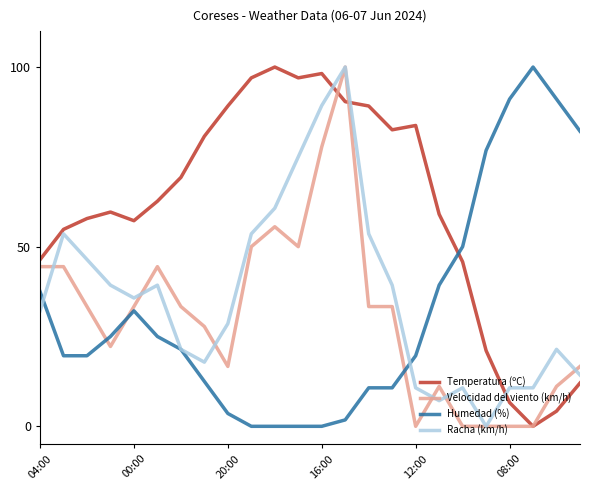

What is the greatest value displayed?

100.0